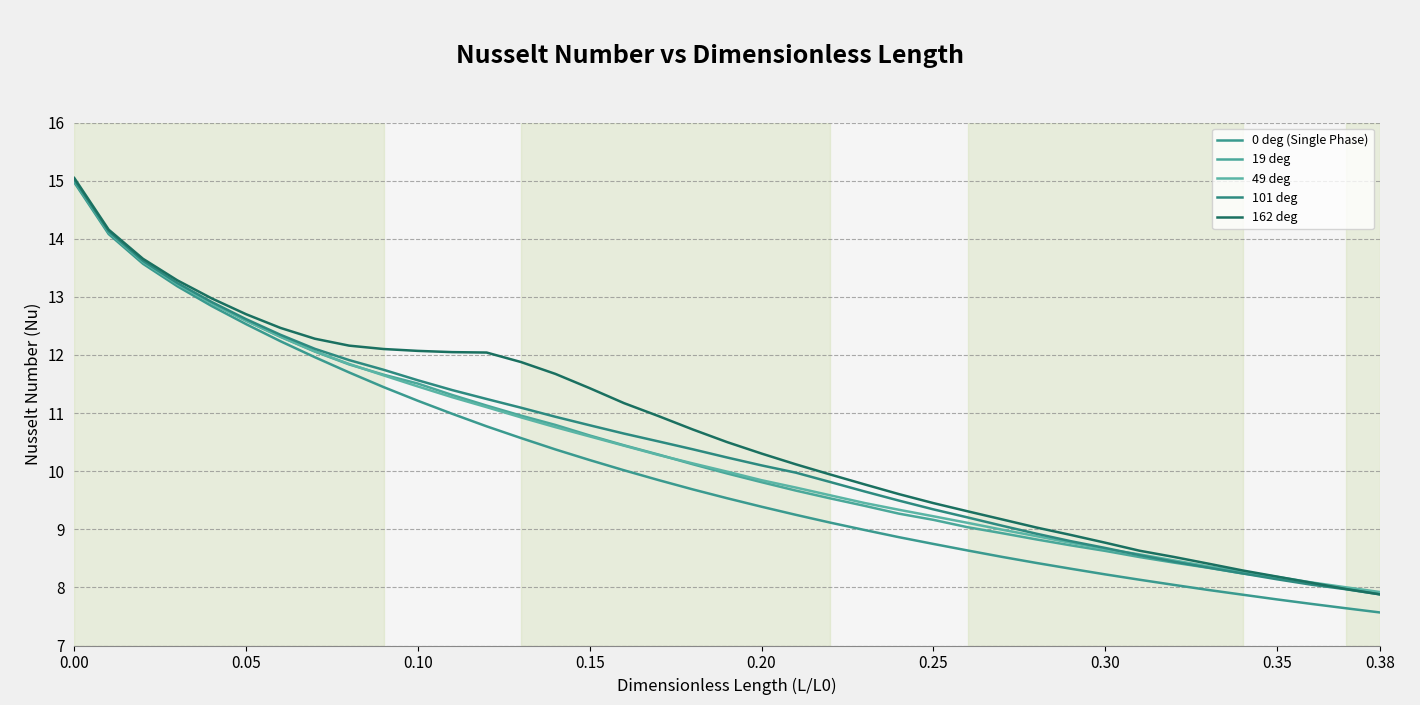

True or false: 162 deg has more than 2 points higher than both neighbors.

False